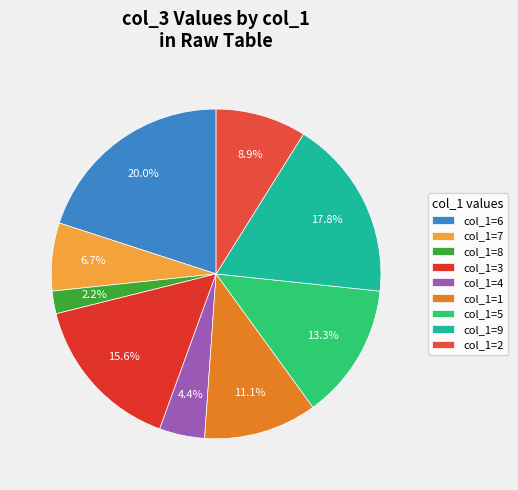

What is the smallest slice in the pie chart?

col_1=8